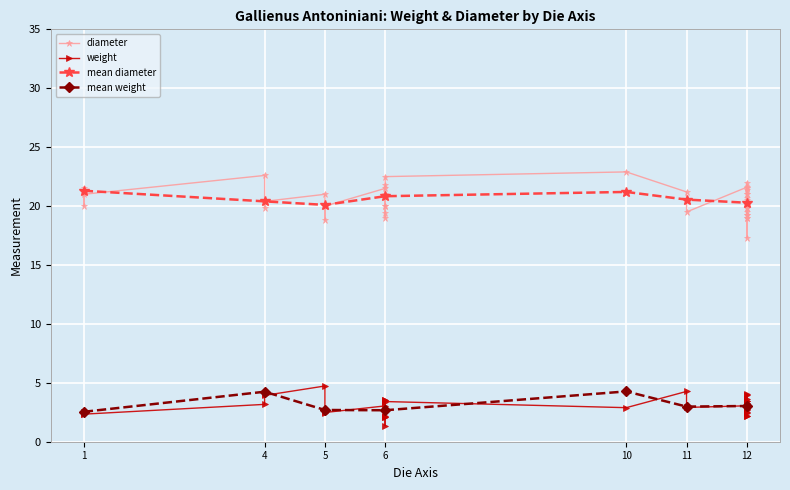

What is the minimum value for mean weight?

2.5